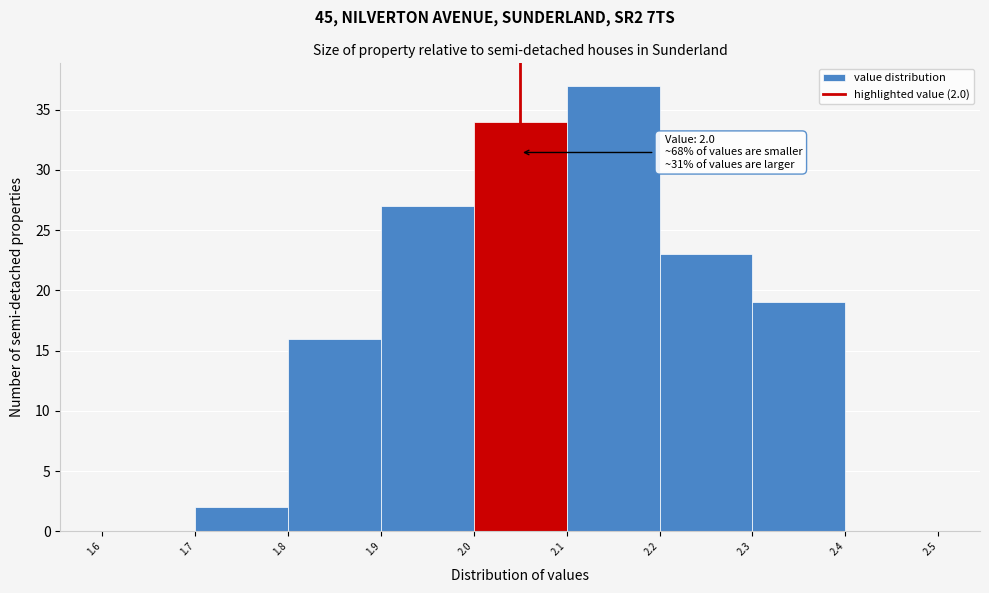

Reading right to left, what are all the values shown in this chart?

2.4=0	2.3=19	2.2=23	2.1=37	2.0=34	1.9=27	1.8=16	1.7=2	1.6=0